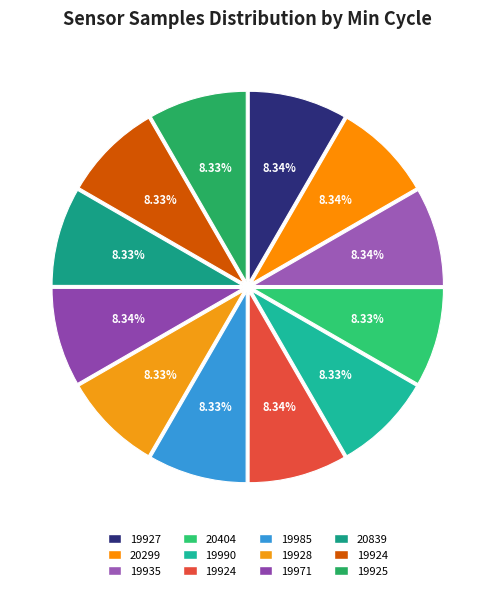

How many segments does this pie chart have?

12